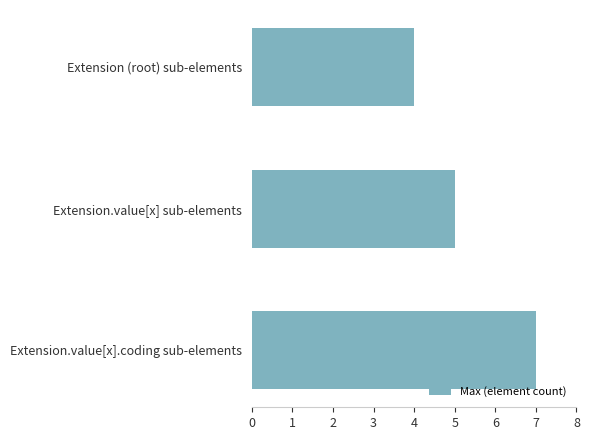

Where is the data nearest to the value 5?

Extension.value[x] sub-elements